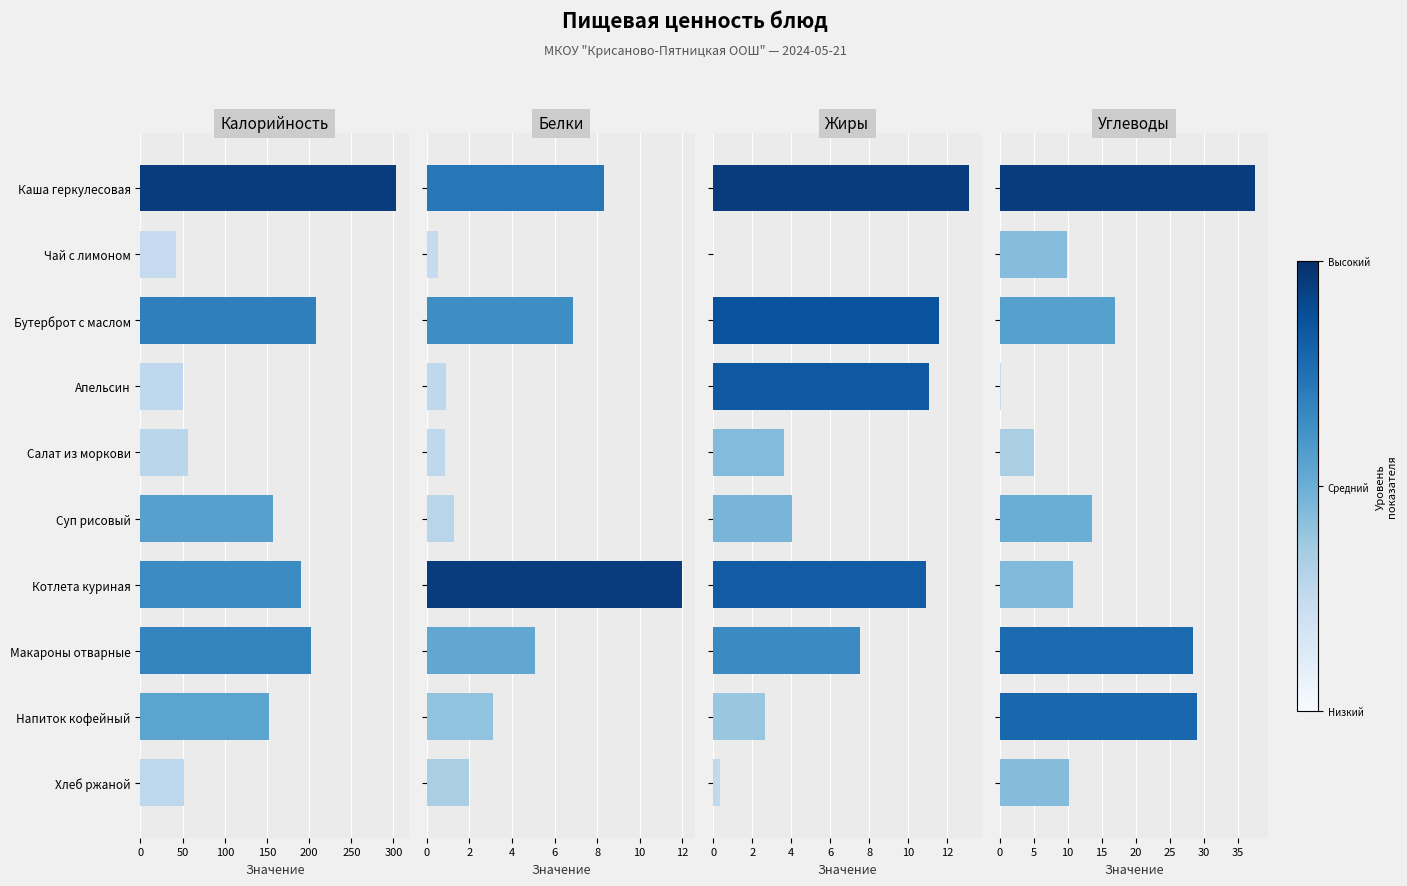

How many groups of bars are there?

10